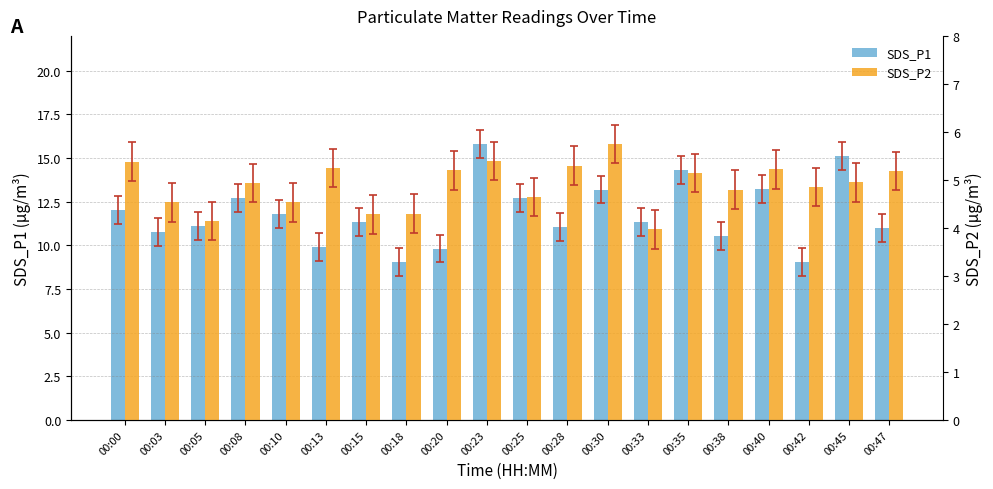

How many values in the SDS_P2 series exceed 4?

19